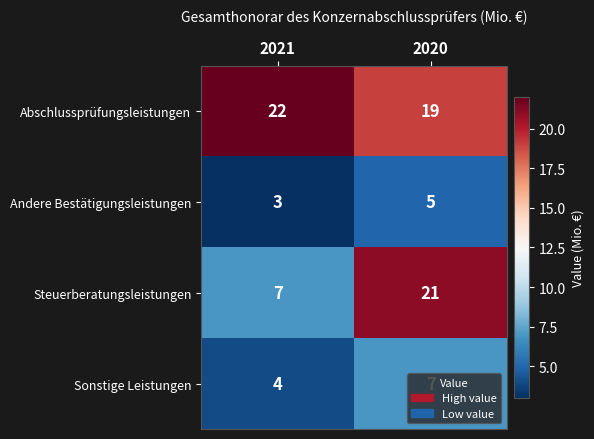

At which label does Sonstige Leistungen reach its peak?

2020